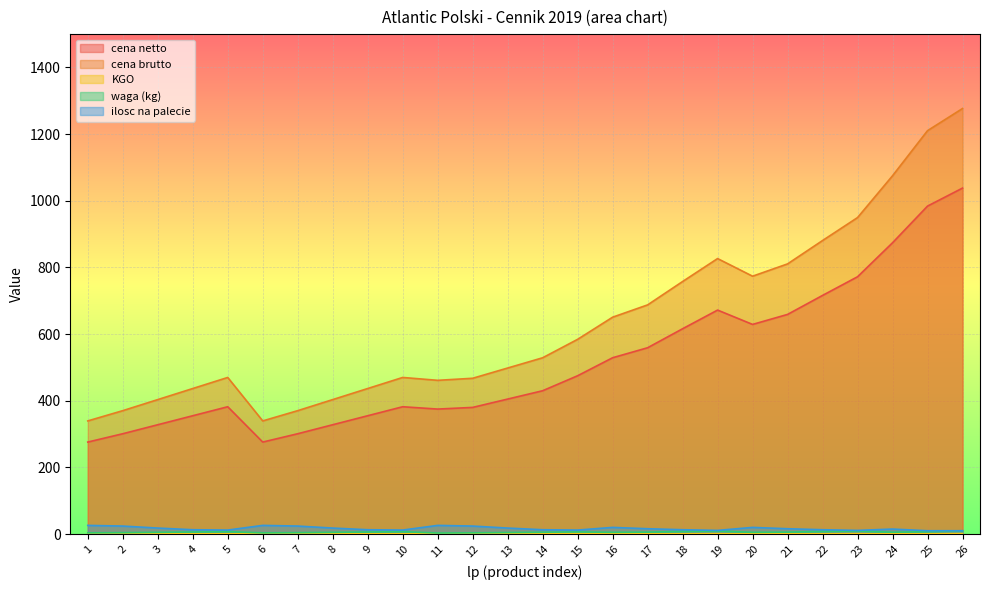

True or false: cena netto and cena brutto cross at least once.

False